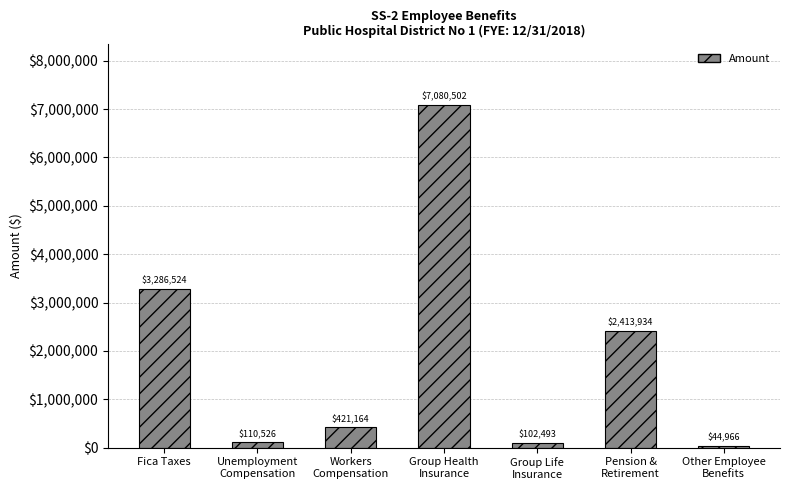

What is the average value?

1922873